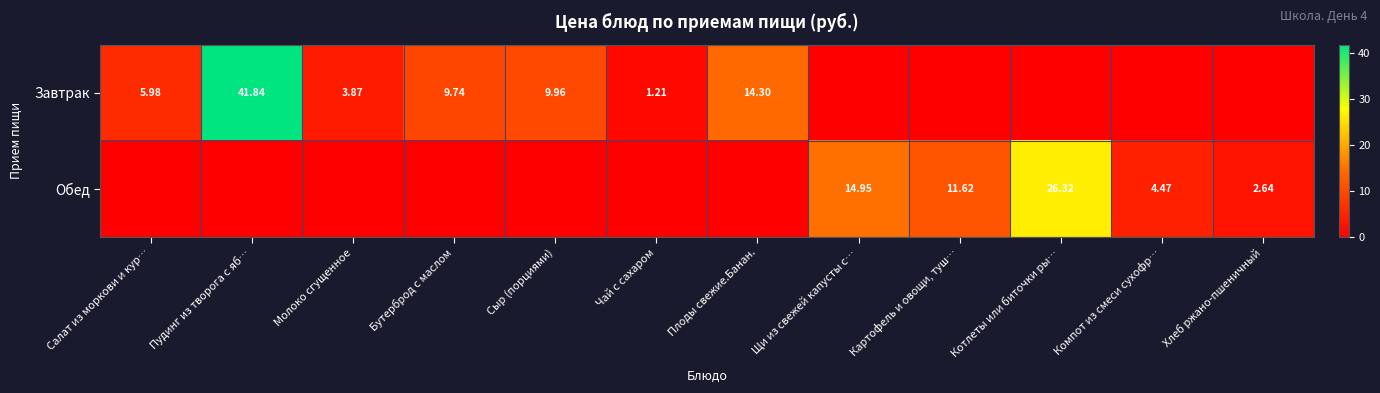

Where does the Завтрак series first go above 3?

Салат из моркови и кур…